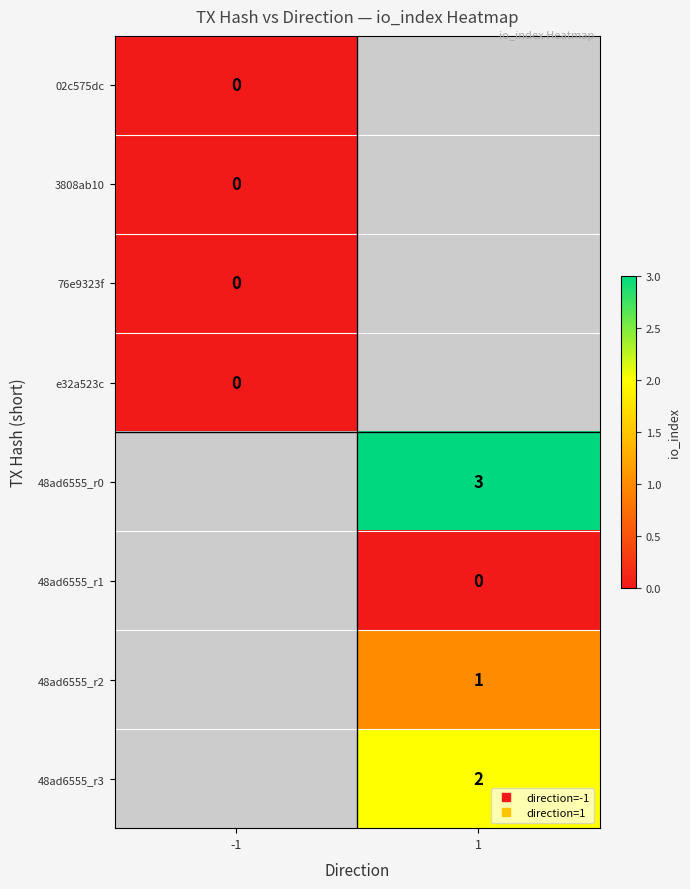

True or false: 02c575dc has a value of 0.0 at -1.

True